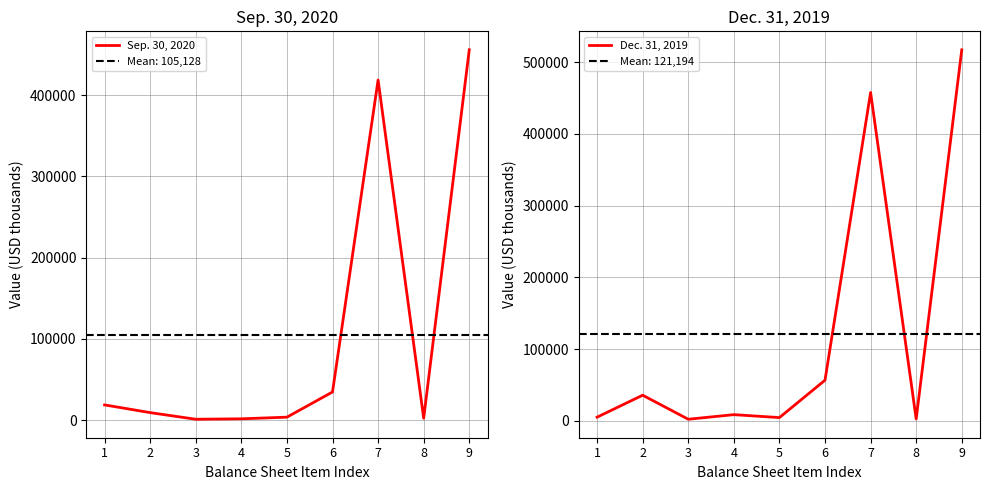

Is this an area chart (filled region under the line)?

No